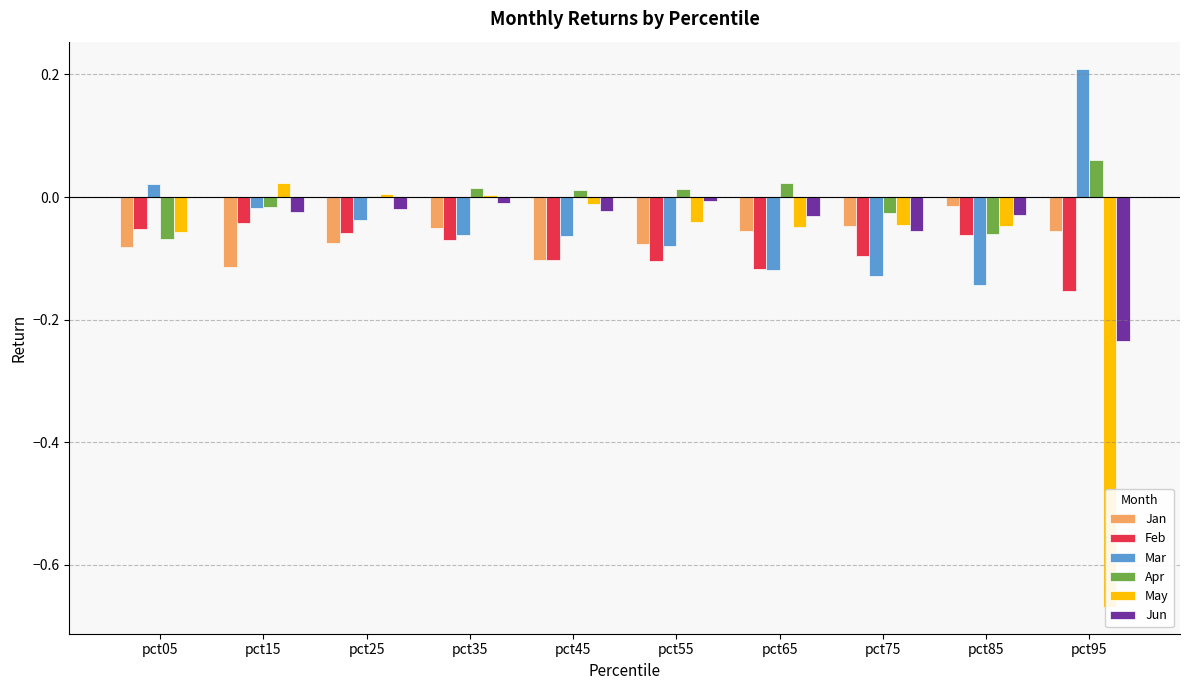

List the labels in order of Jun value, smallest first.

pct95, pct75, pct65, pct85, pct15, pct45, pct25, pct35, pct55, pct05